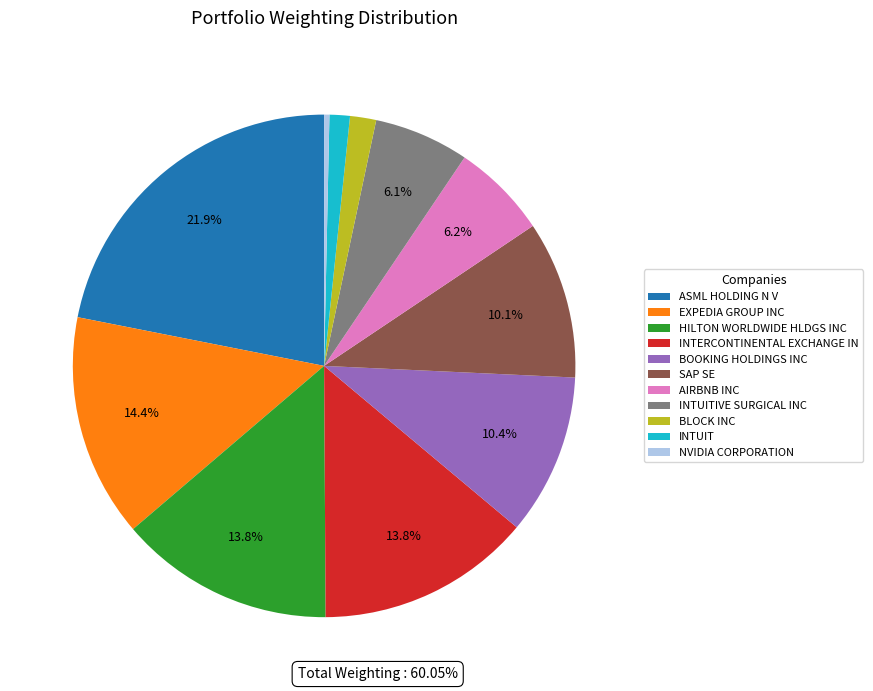

How much of the chart is everything except AIRBNB INC?

93.8%